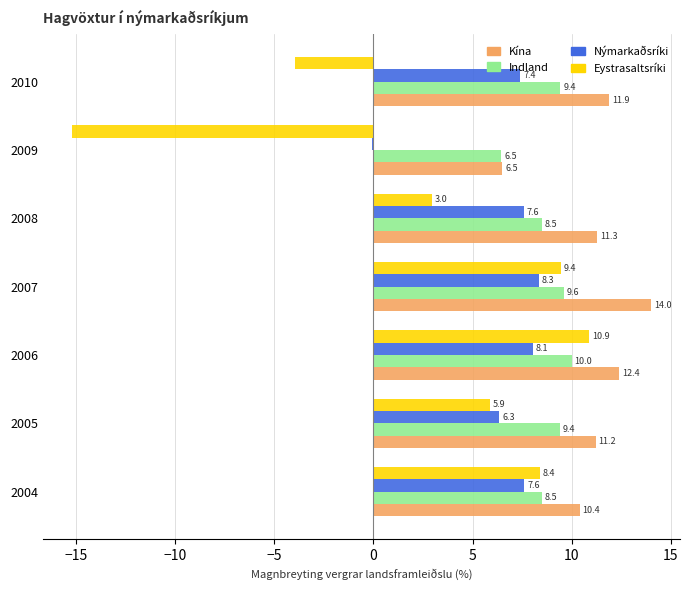

What is the approximate value of Eystrasaltsríki at 2008?

3.0